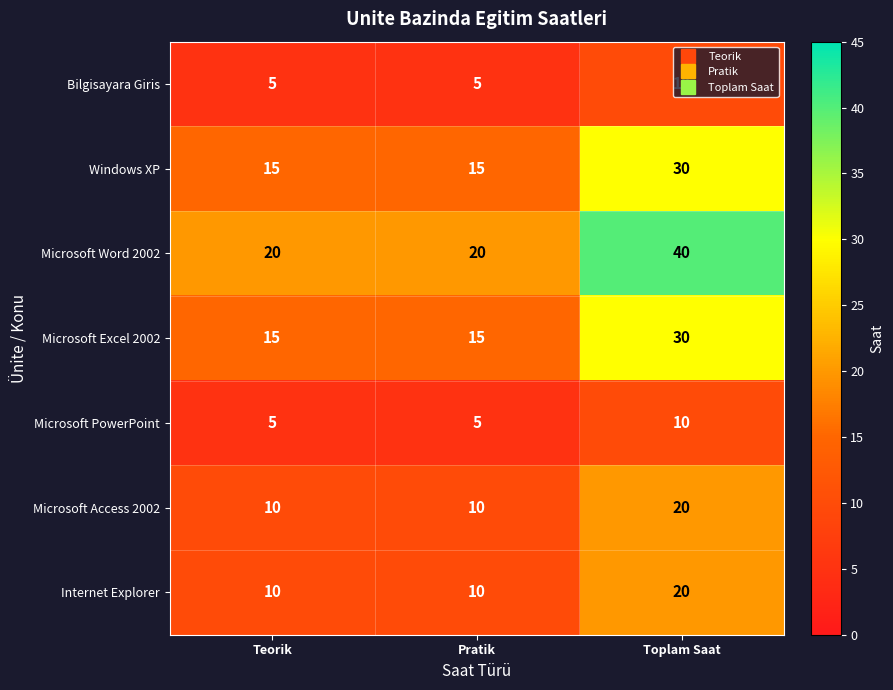

Is it true that Windows XP equals 15 at Teorik?

True